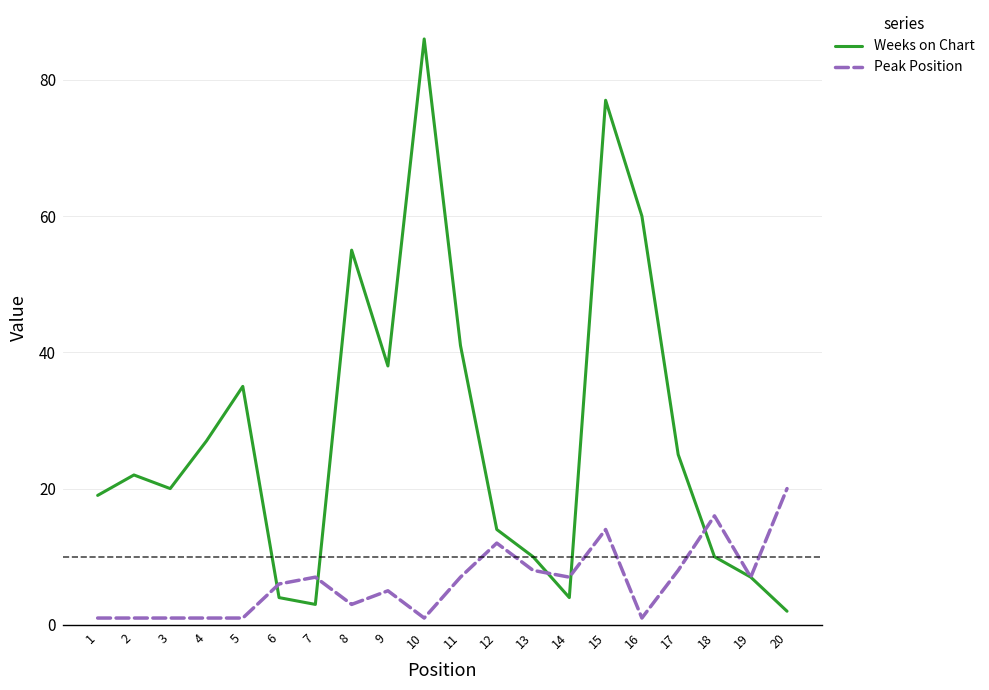

Which series changed the most between 9 and 13?

Weeks on Chart